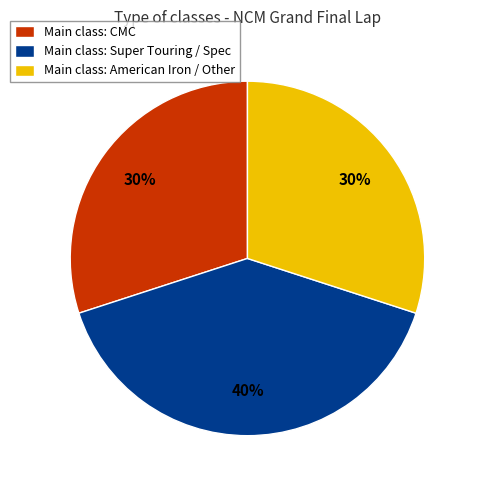

Is the sum of Main class: CMC and Main class: Super Touring / Spec greater than half?

Yes